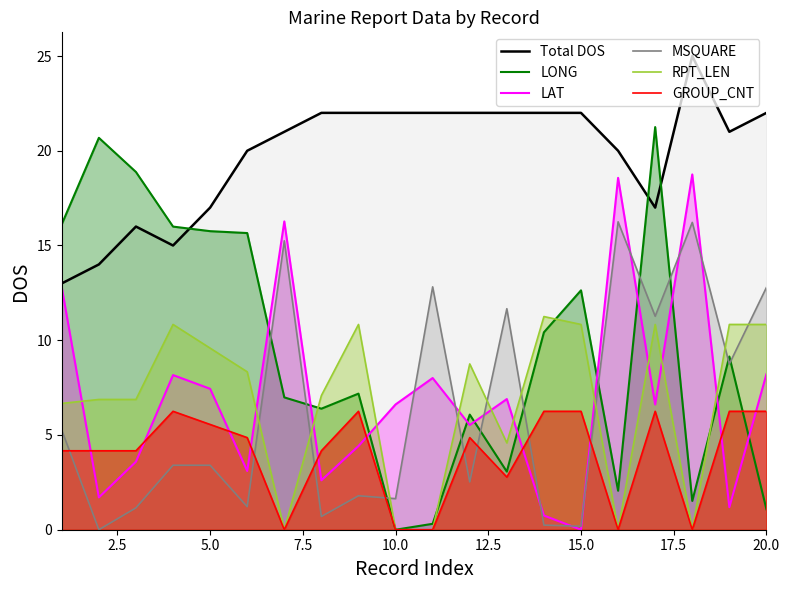

Which series has the largest range (max minus min)?

LONG